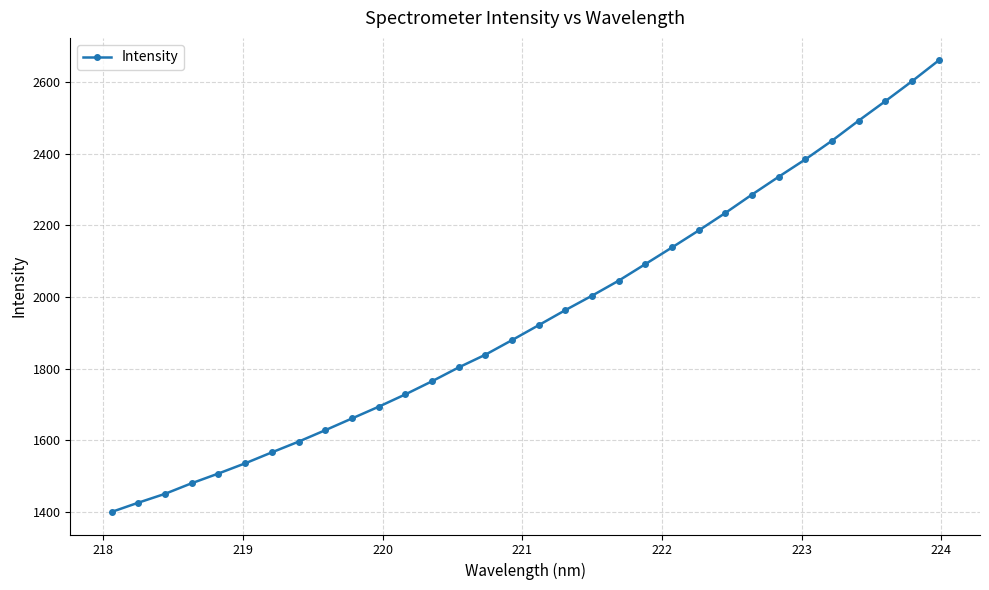

How many lines are shown in the chart?

1